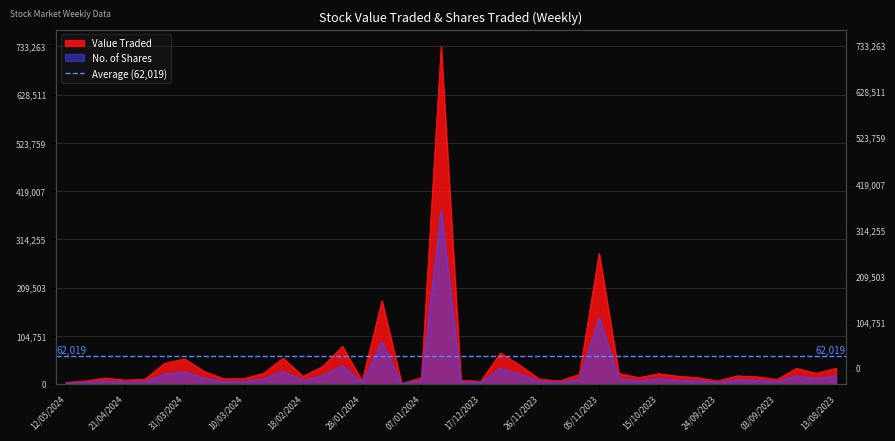

Between 03/12/2023 and 10/03/2024, which is larger?

03/12/2023